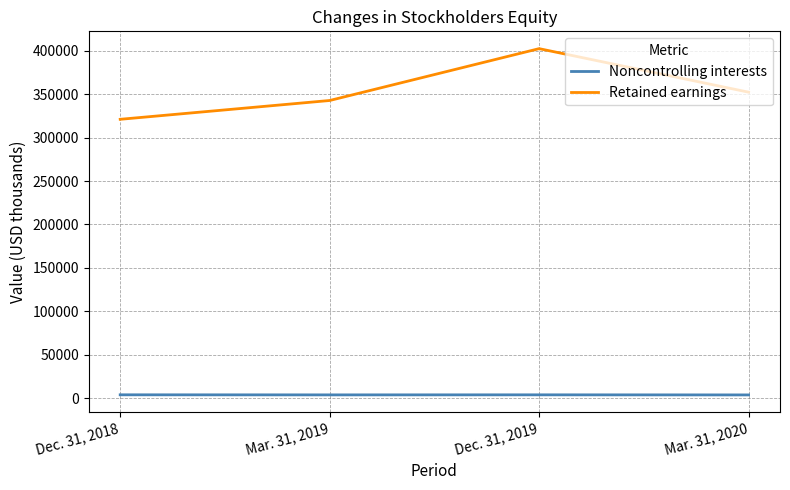

How many Retained earnings values are between 342773 and 402493?

3